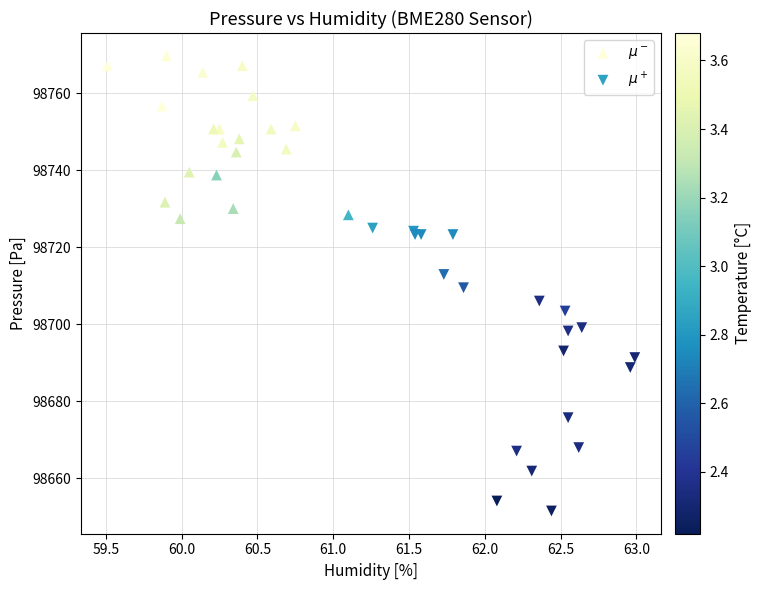

Which series has the widest spread of Y values?

$\mu^+$